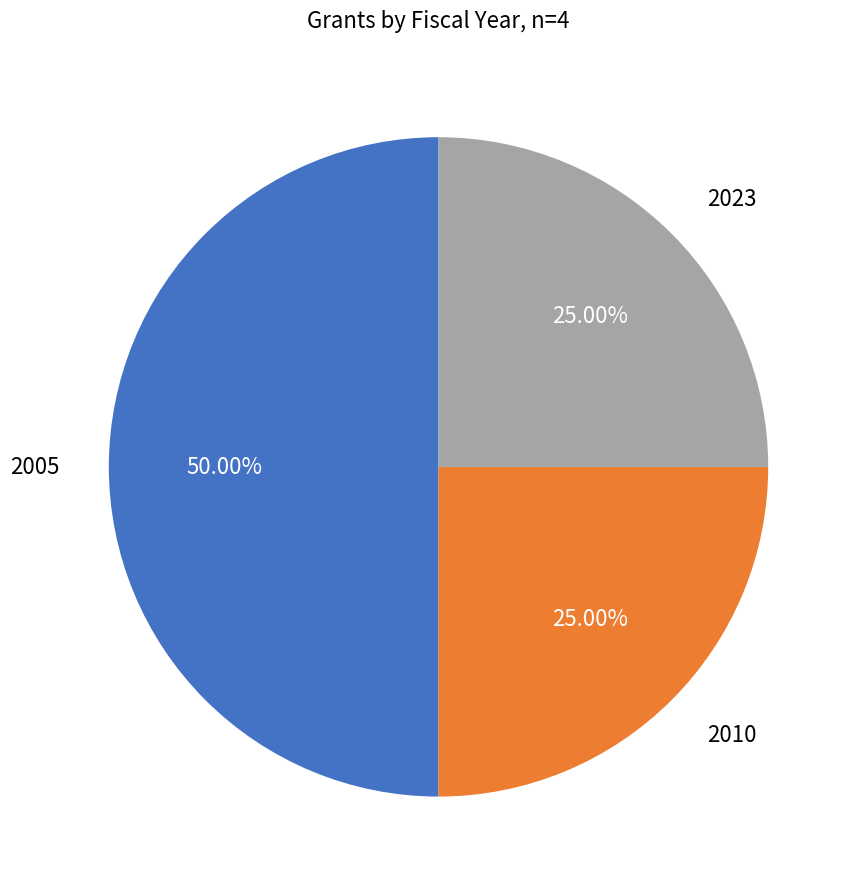

Count the number of slices in the pie.

3